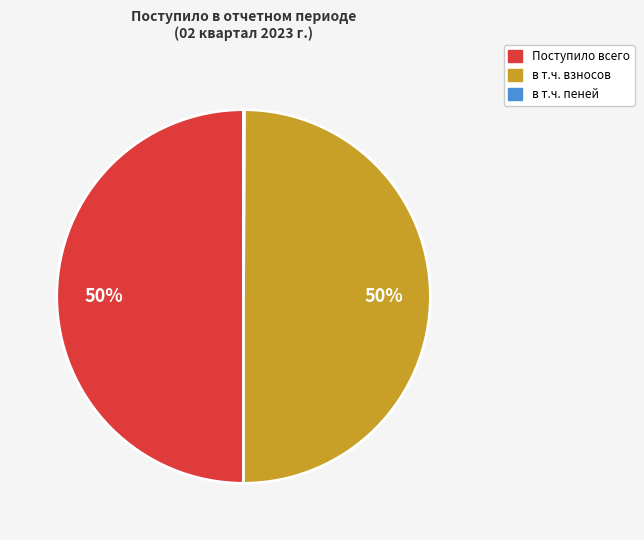

To the nearest percent, what is the average slice percentage?

33%